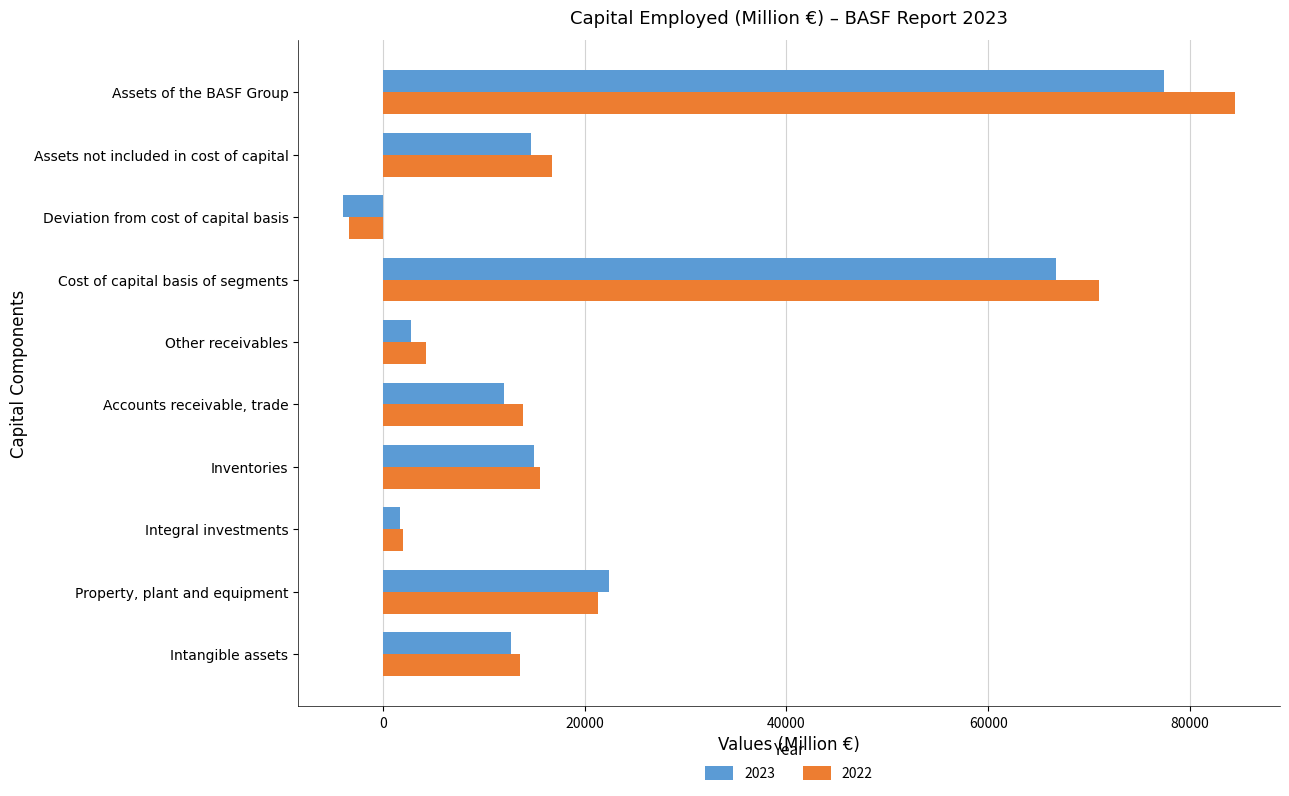

How many positive values does the 2022 series have?

9